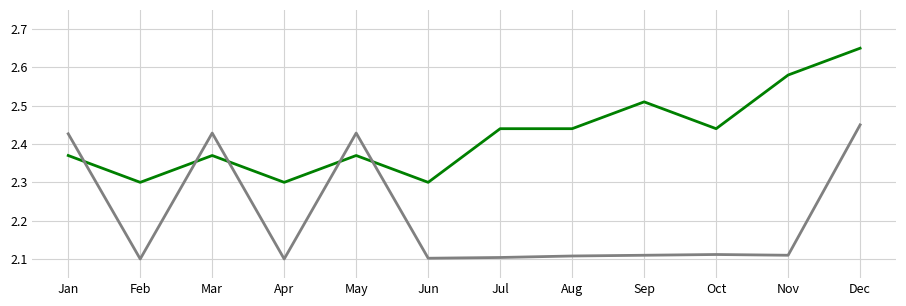

What is the difference between the highest and lowest values at Nov?

0.5